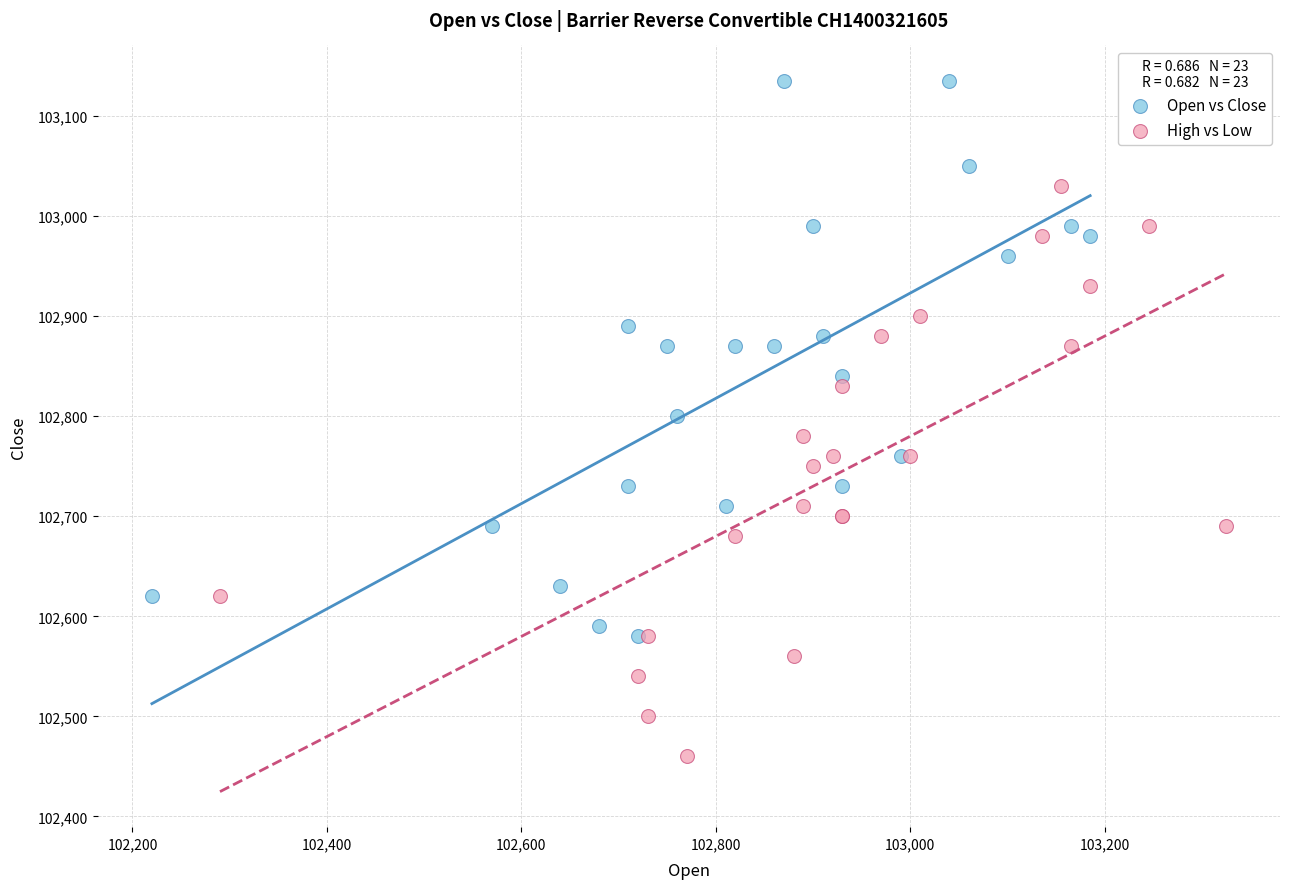

Which series reaches the maximum Y coordinate?

Open vs Close